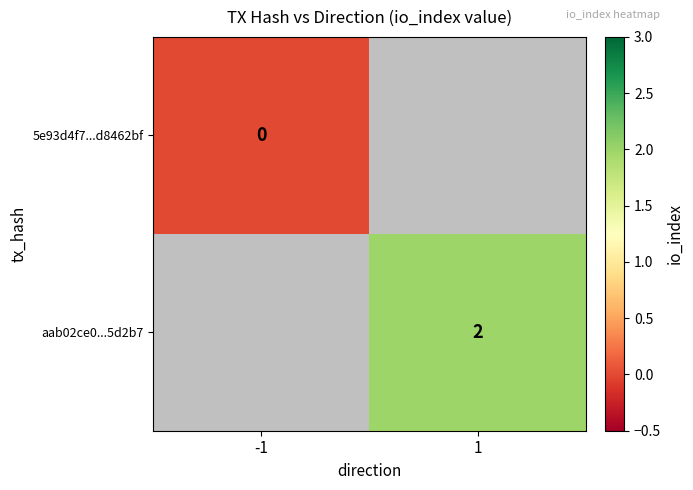

How many series are shown in this chart?

2